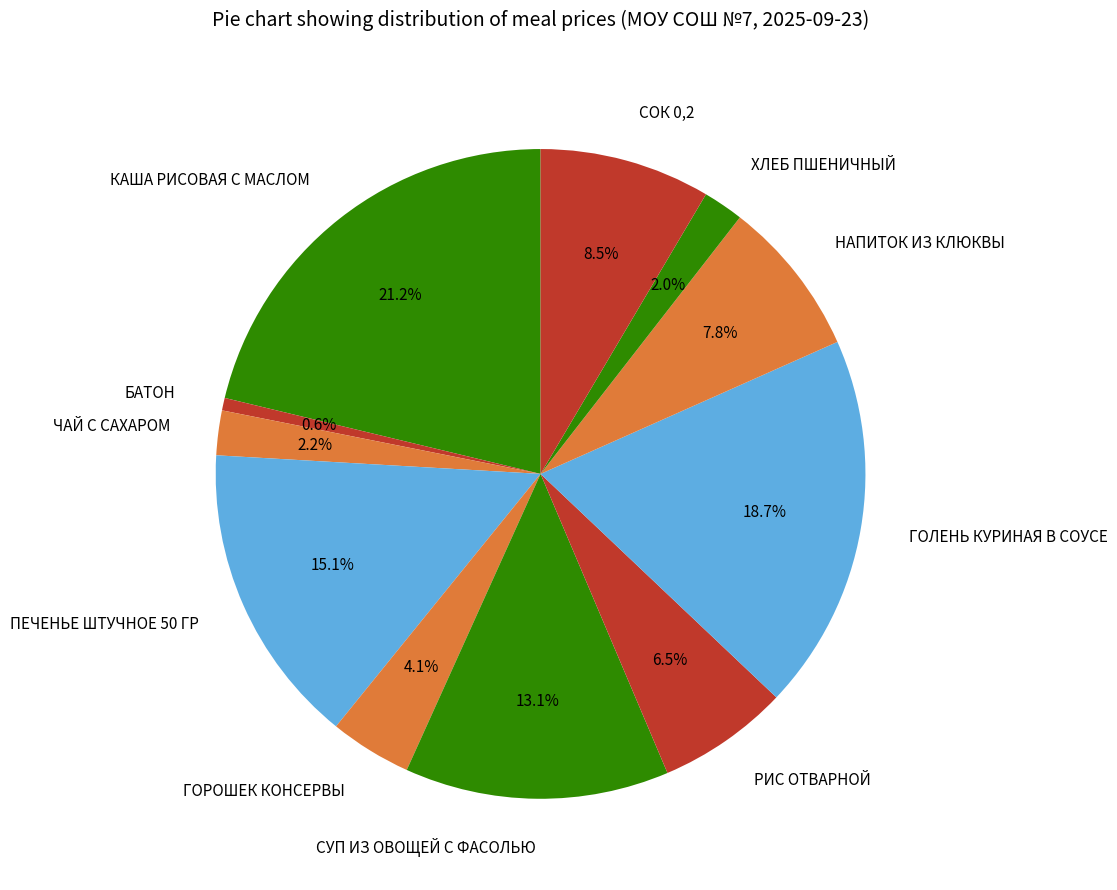

What percentage is NOT represented by БАТОН?

99.4%